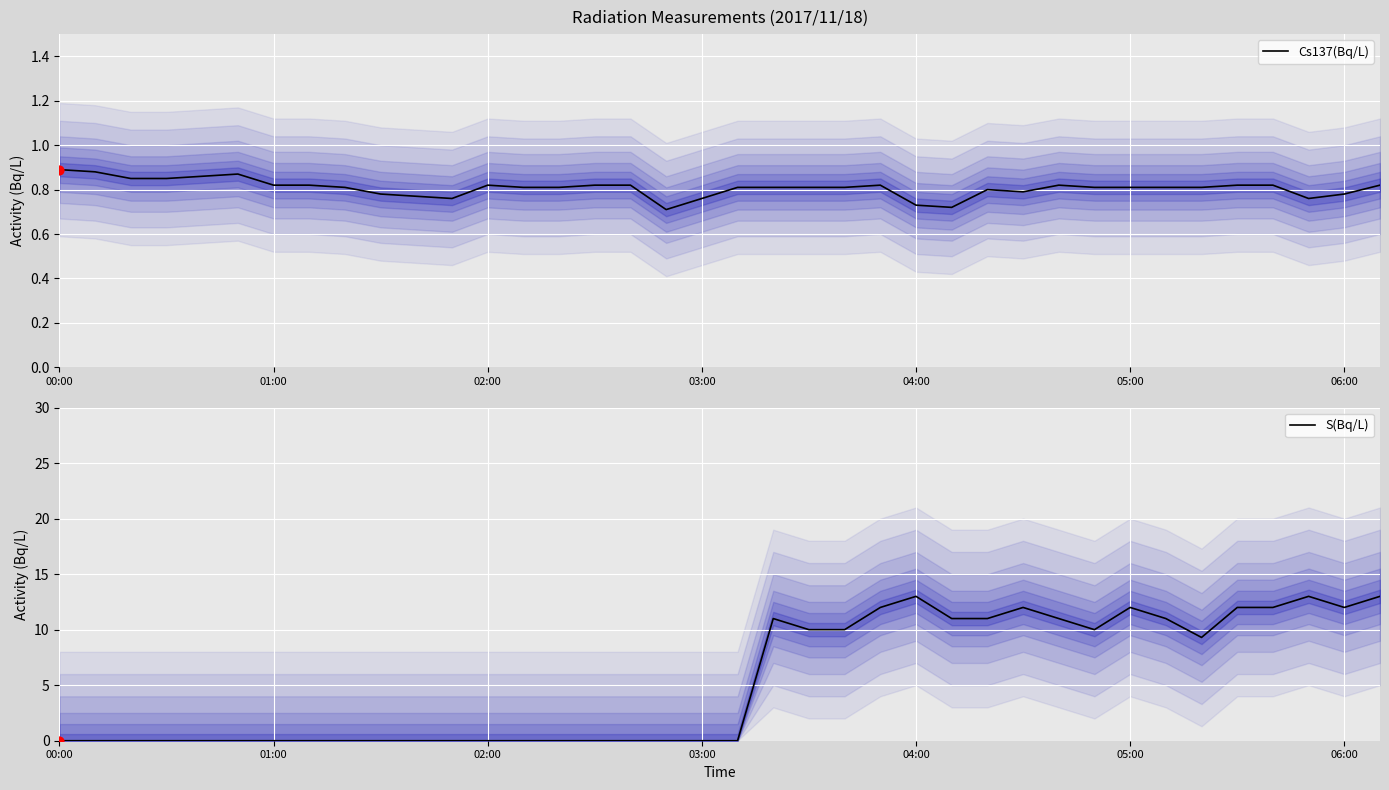

Which series has the largest total across all categories?

S(Bq/L)